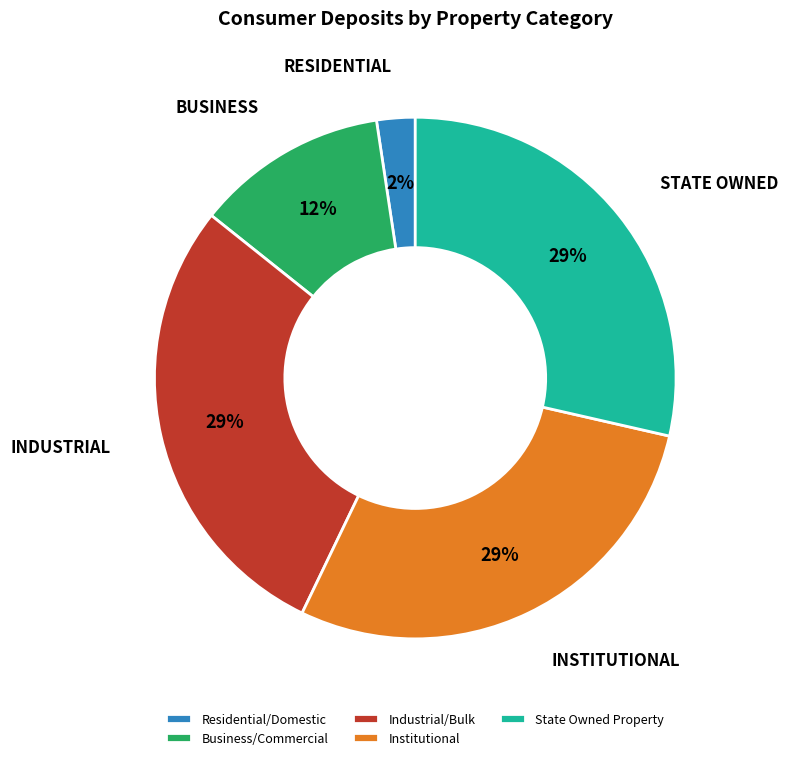

Combined, do Business/Commercial and Institutional account for over 50%?

No